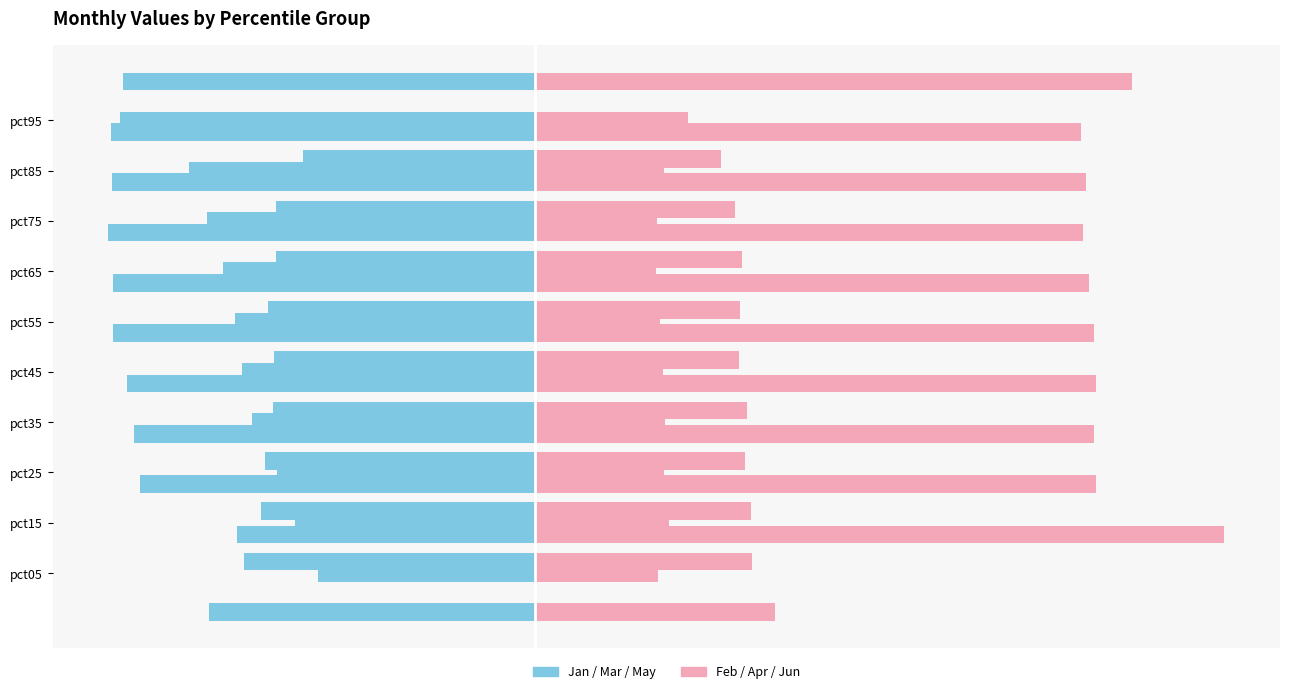

What are all the series names shown in the legend?

Jan, Feb, Mar, Apr, May, Jun